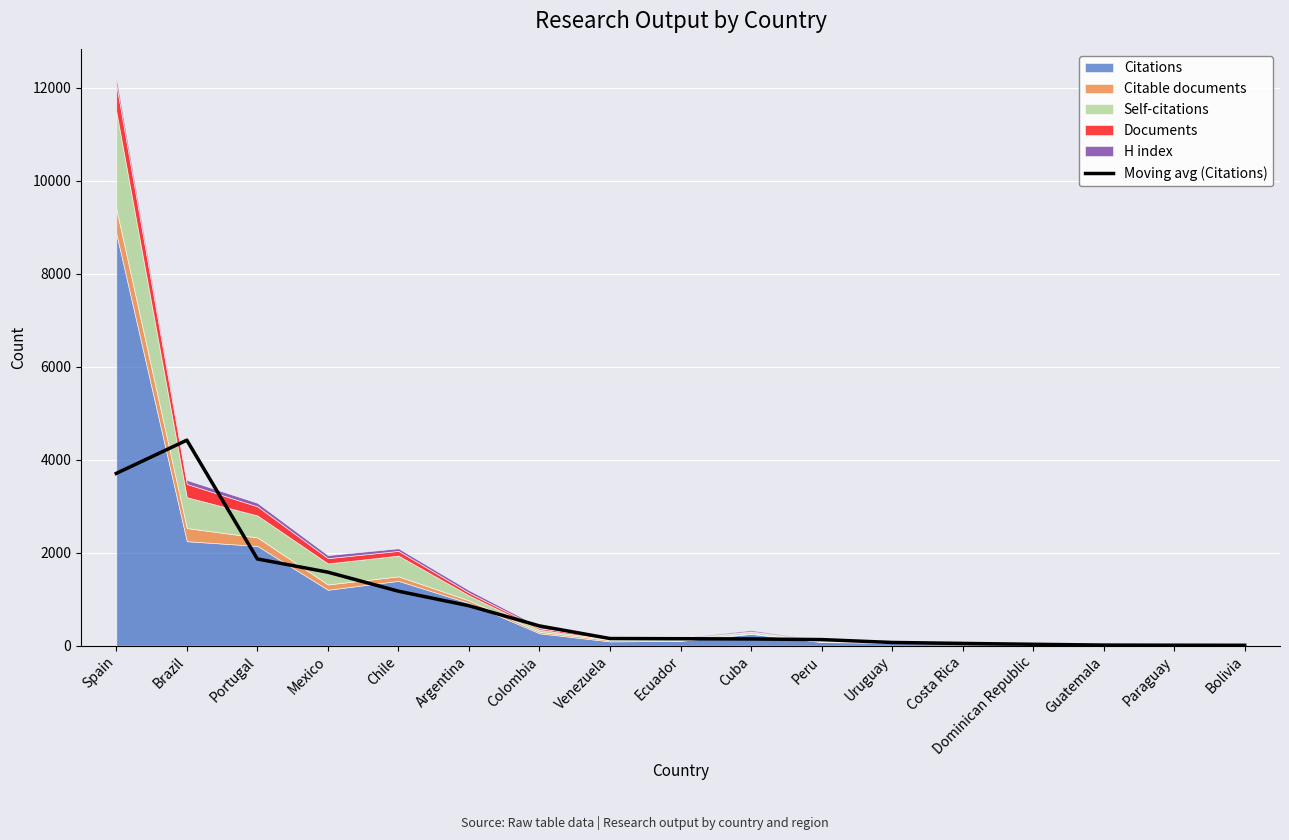

What is the maximum value for Moving avg (Citations)?

4421.7